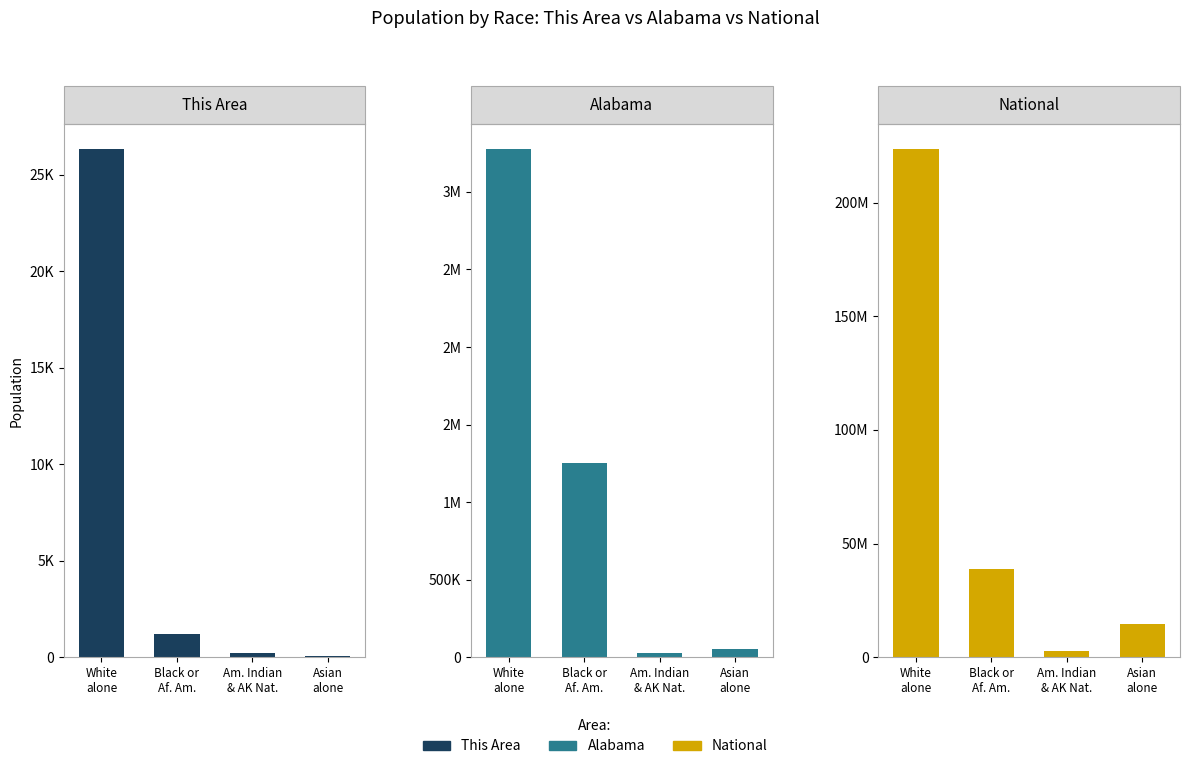

How many values in the National series exceed 38929319?

1